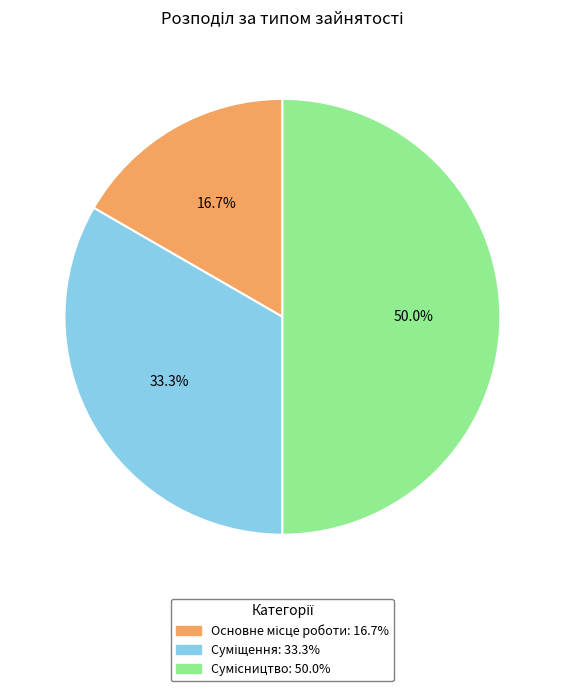

Do Сумісництво and Суміщення together represent more than half of the pie?

Yes